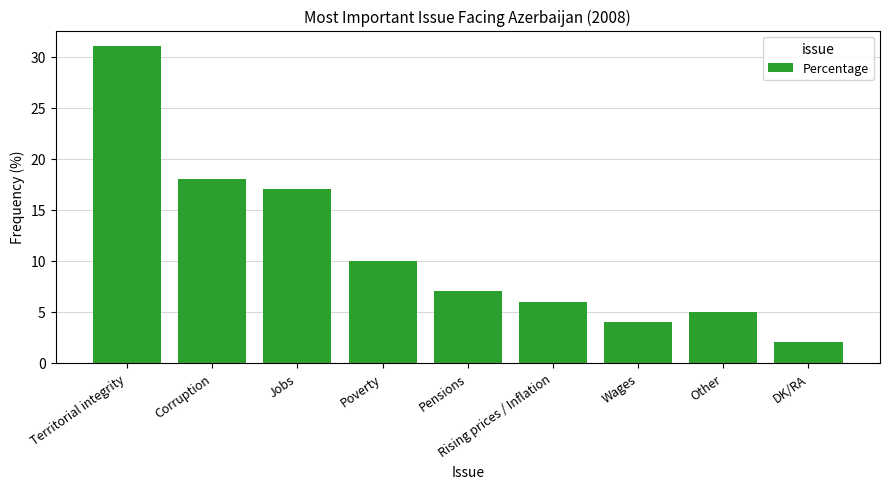

What is the average value?

11